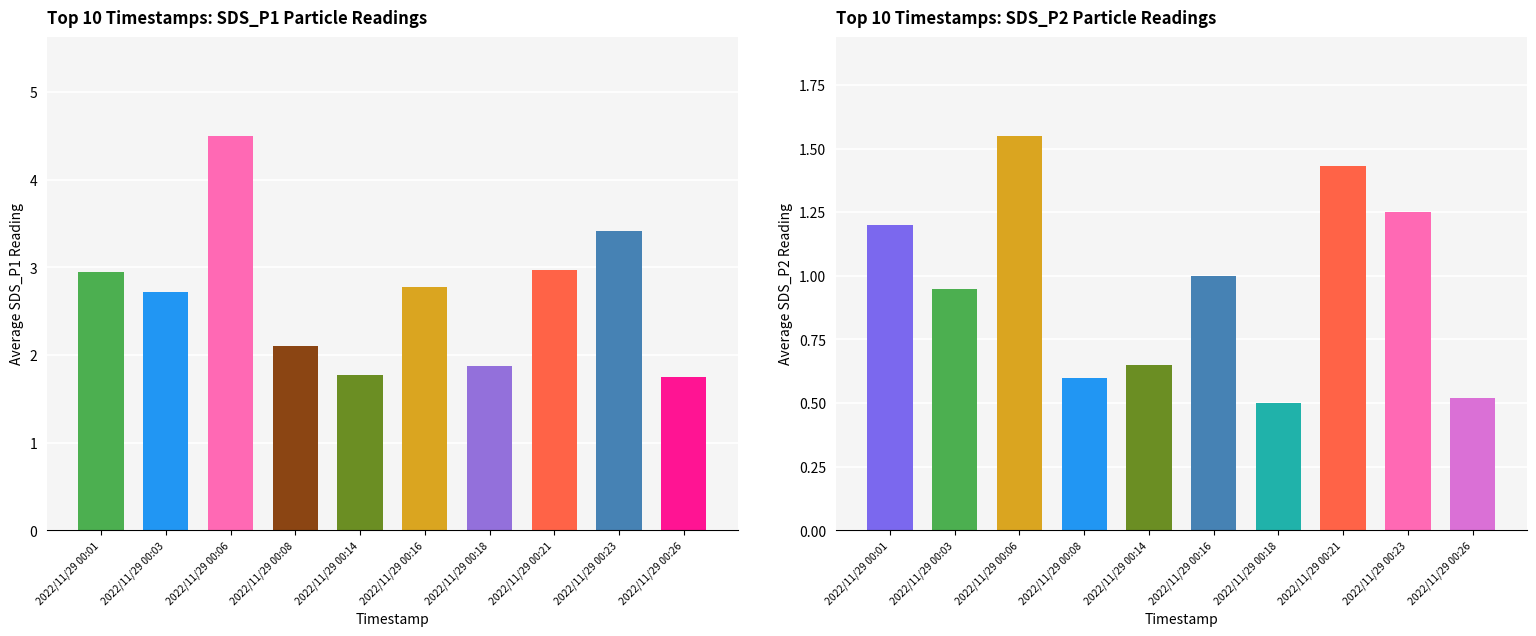

What are all the series names shown in the legend?

SDS_P1, SDS_P2